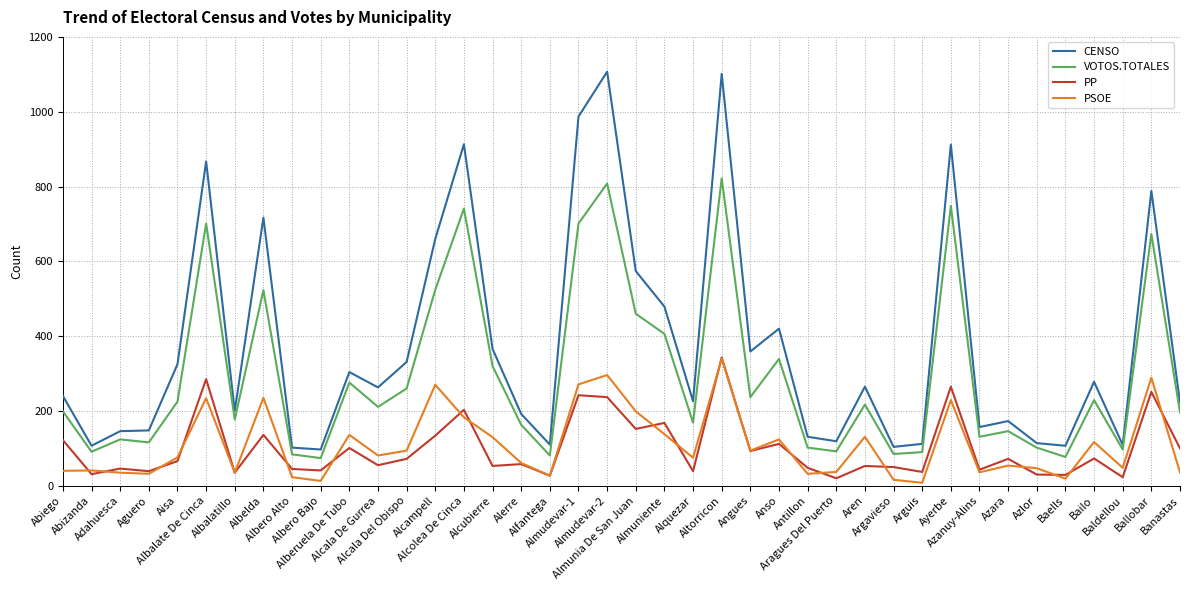

Where is PP nearest to the value 181?

Almuniente